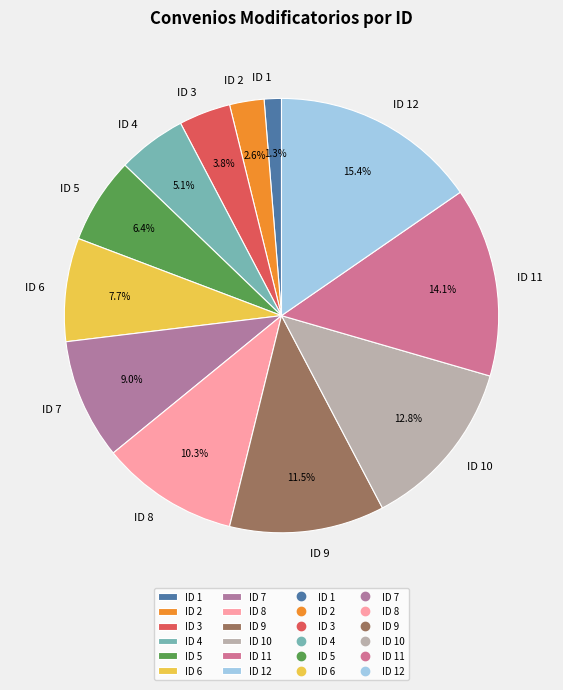

How many segments does this pie chart have?

12